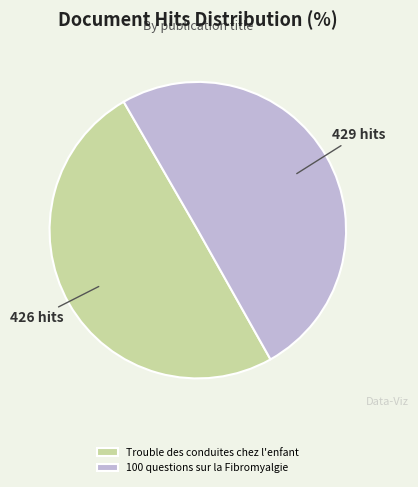

True or false: 100 questions sur la Fibromyalgie accounts for 50% of the total.

True